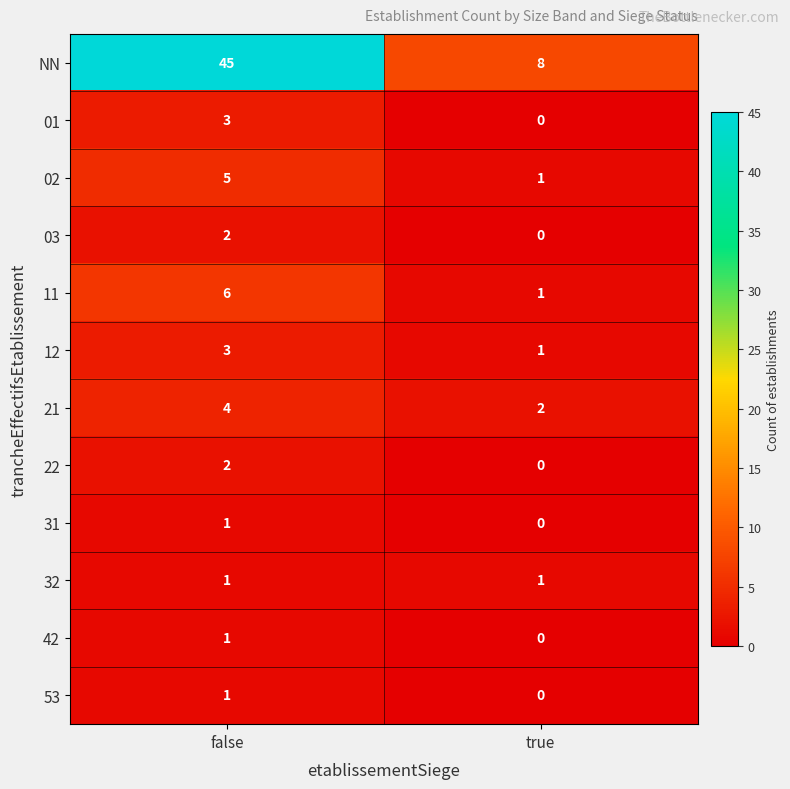

Reading right to left, extract all data points from this chart.

NN: 8	45
01: 0	3
02: 1	5
03: 0	2
11: 1	6
12: 1	3
21: 2	4
22: 0	2
31: 0	1
32: 1	1
42: 0	1
53: 0	1